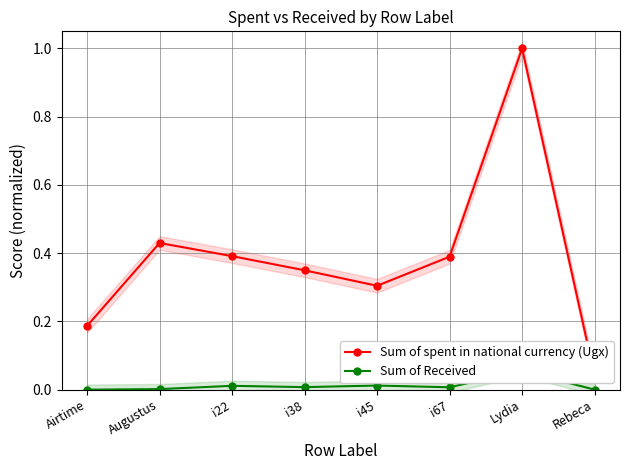

What is the maximum value for Sum of spent in national currency (Ugx)?

1.0